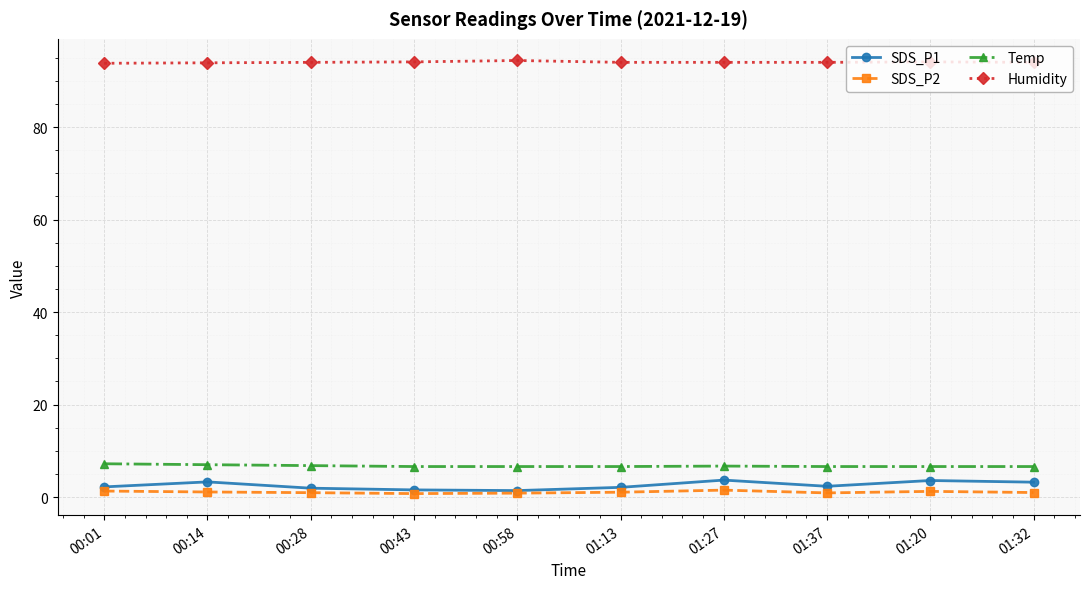

What is the maximum value for Humidity?

94.4